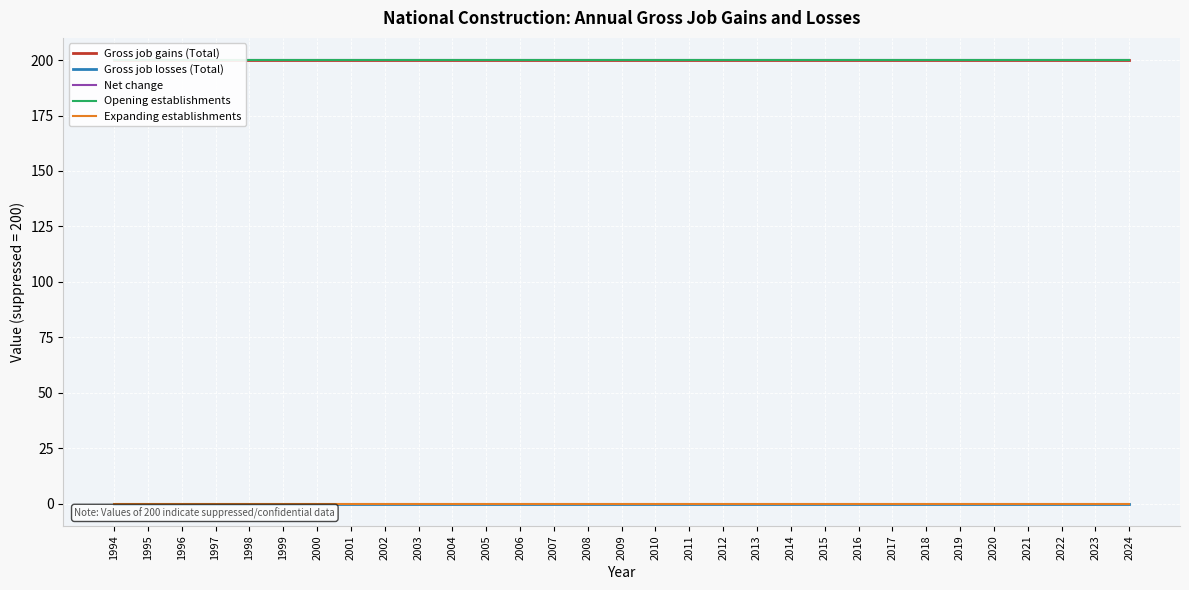

What is the sum of the Net change values at 2002 and 2010?

400